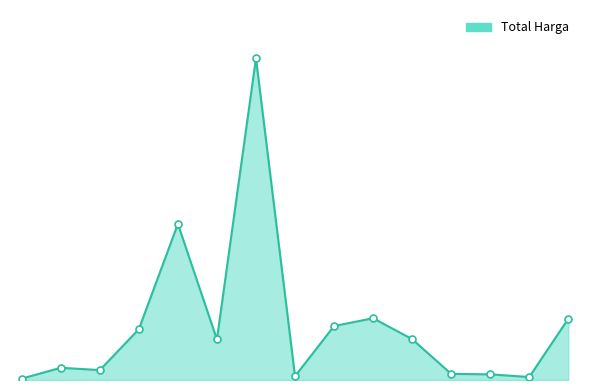

Rank the categories by value from highest to lowest.

6, 4, 9, 14, 8, 3, 10, 5, 1, 2, 11, 12, 7, 13, 0